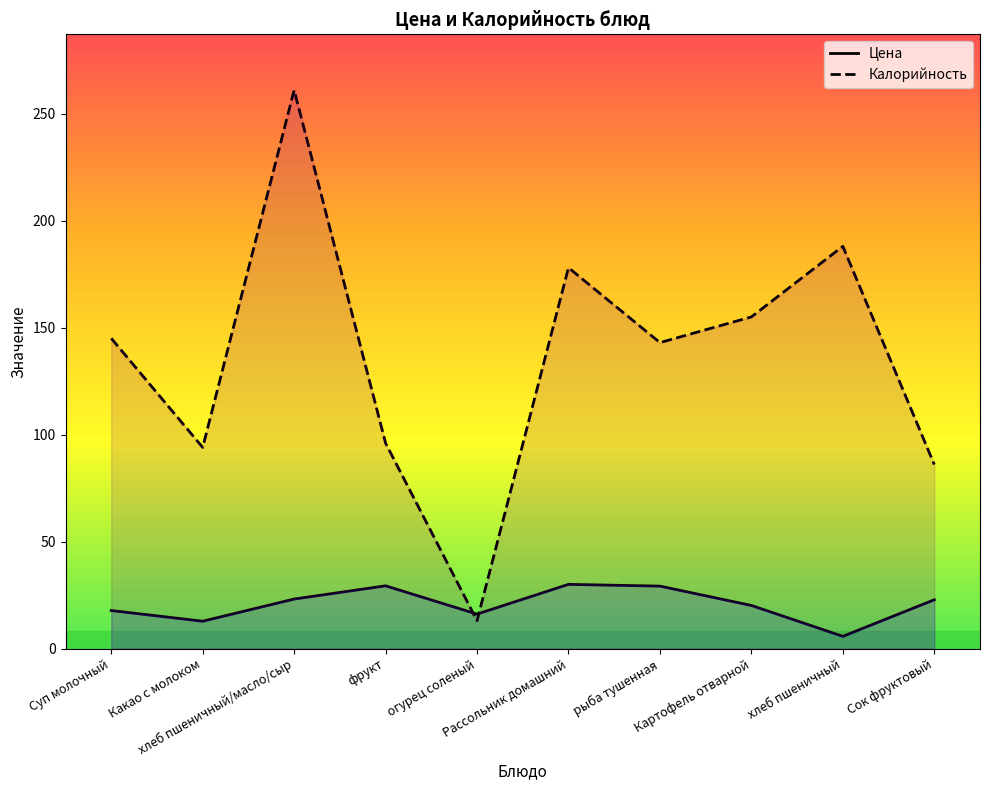

At which category is the sum across all series the highest?

хлеб пшеничный/масло/сыр